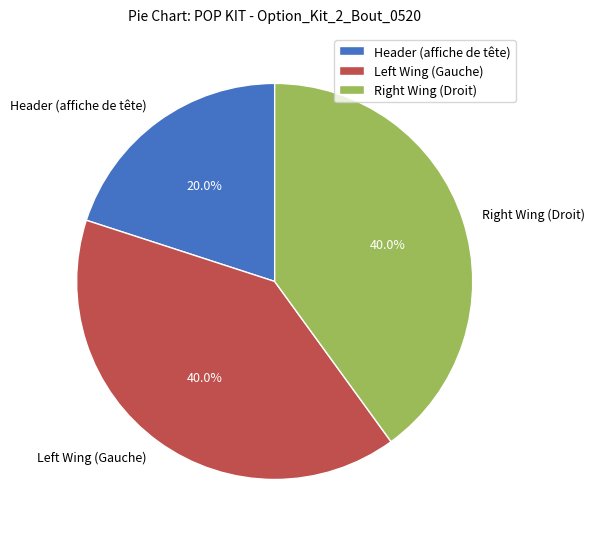

Does Header (affiche de tête) account for over 50% of the chart?

No